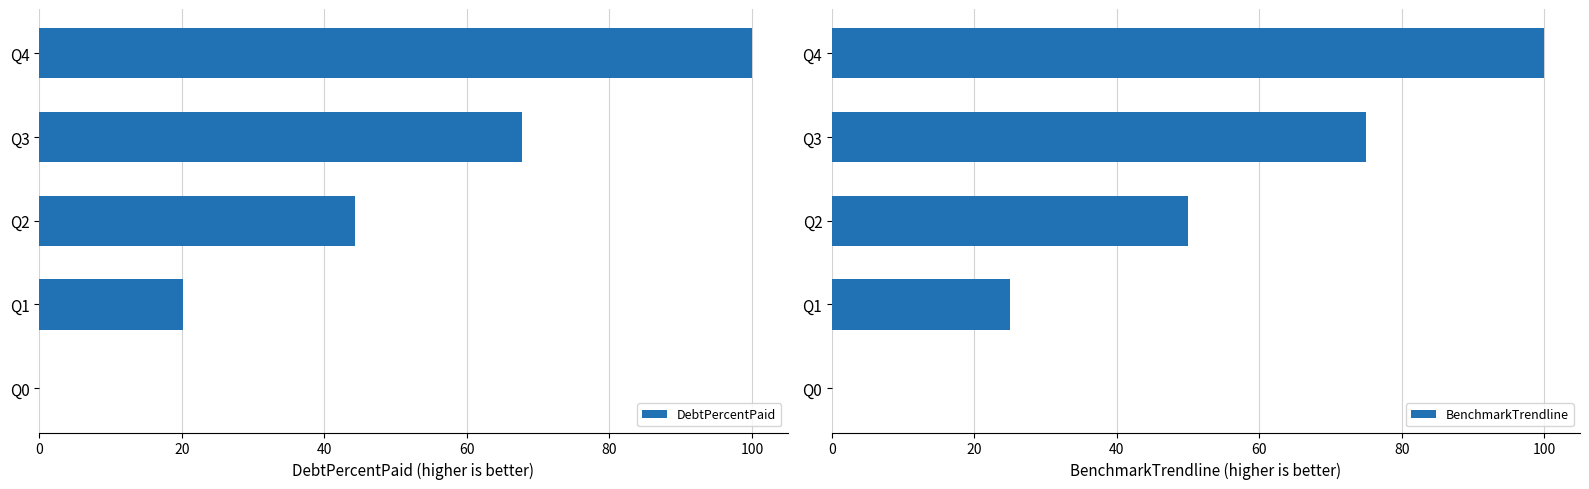

Reading left to right, list all the values displayed in this chart.

DebtPercentPaid: 0.0	20.1	44.3	67.7	100.0
BenchmarkTrendline: 0.0	25.0	50.0	75.0	100.0